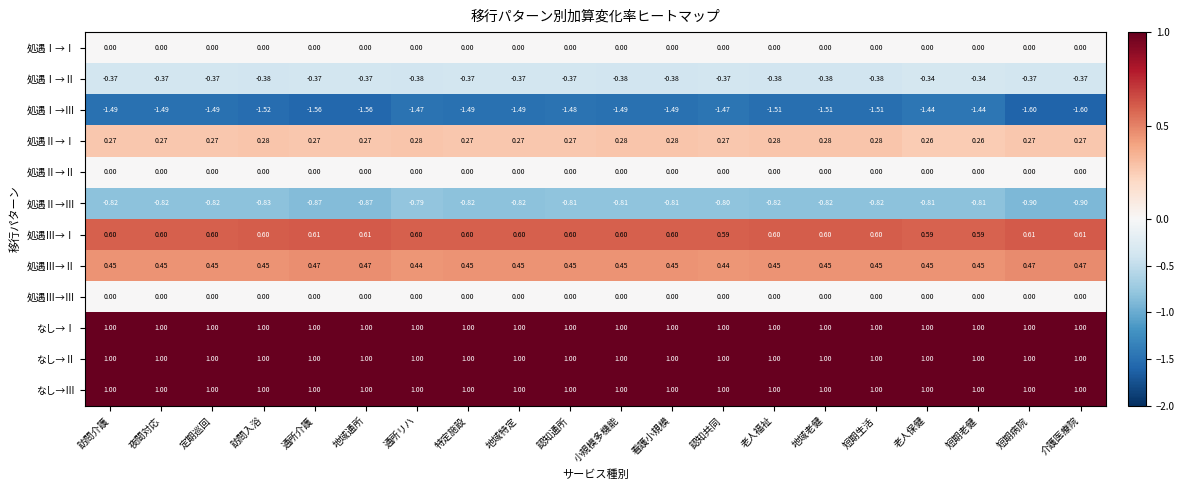

Which series has the widest spread of values?

処遇Ⅰ→Ⅲ